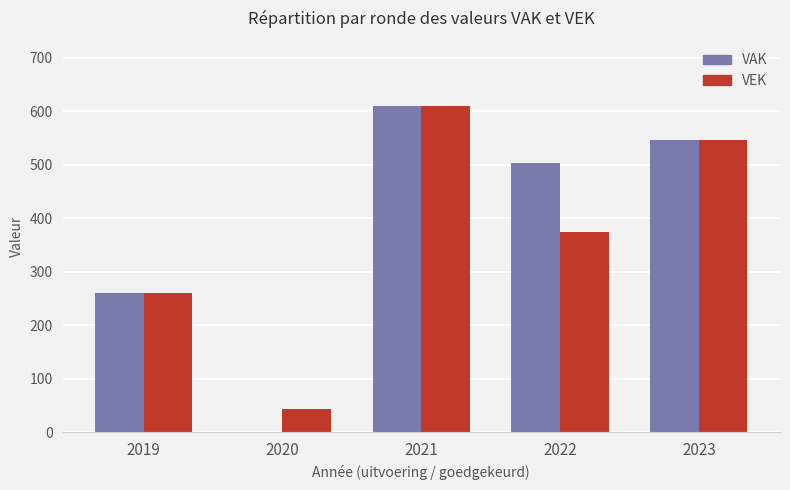

What is the difference between the VEK values at 2022 and 2021?

236